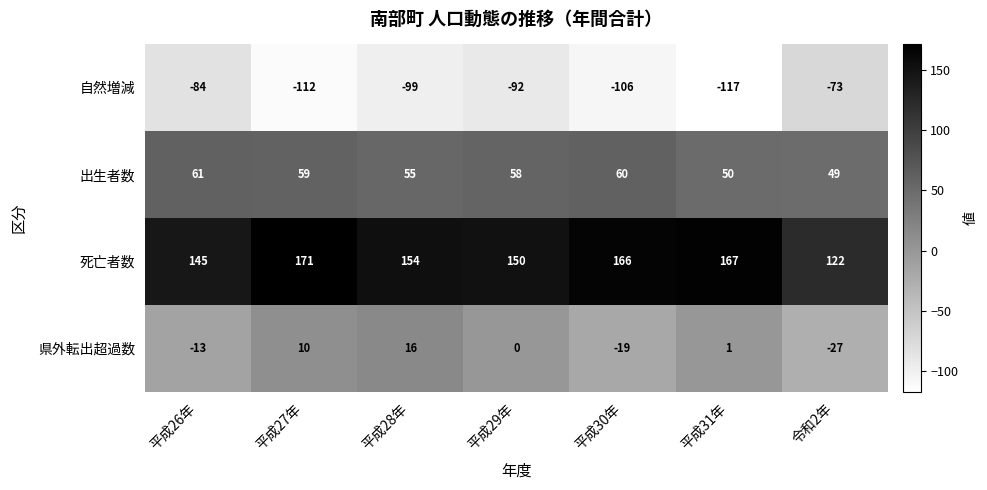

What is the total value across all series at 平成27年?

128